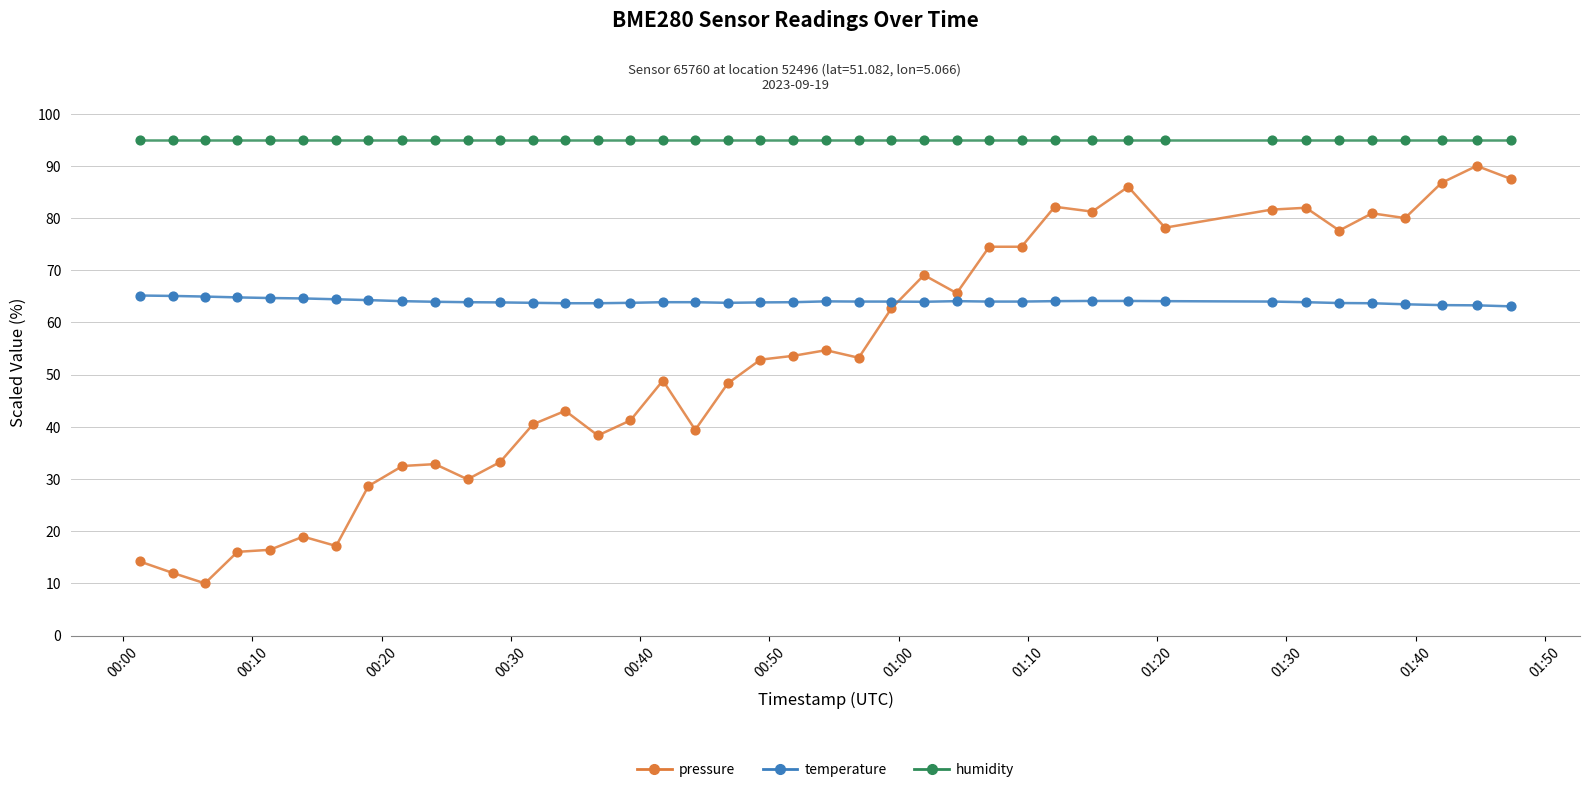

At how many categories does at least one series exceed 81?

40